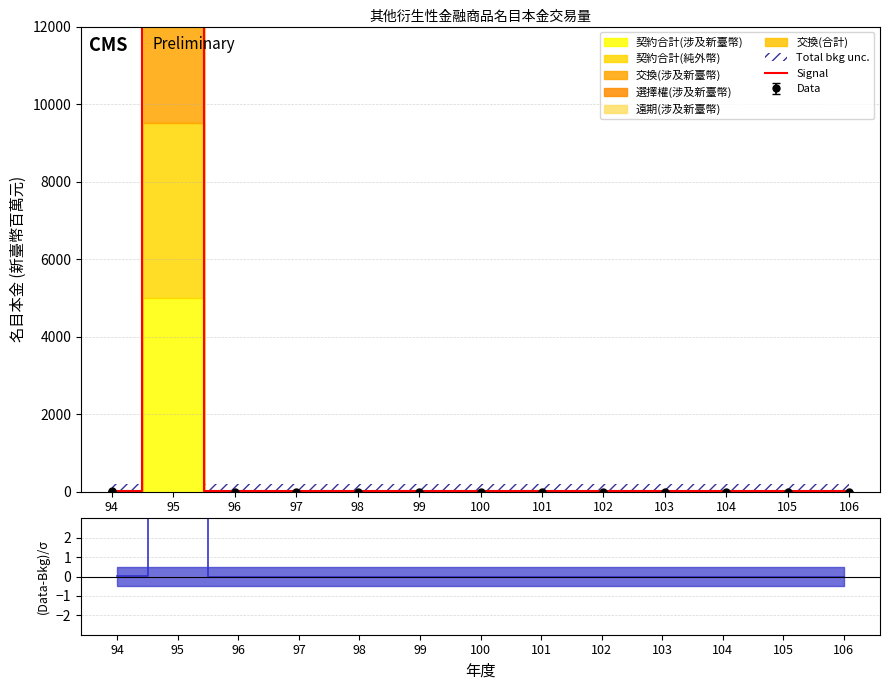

How many categories are shown in the chart?

13